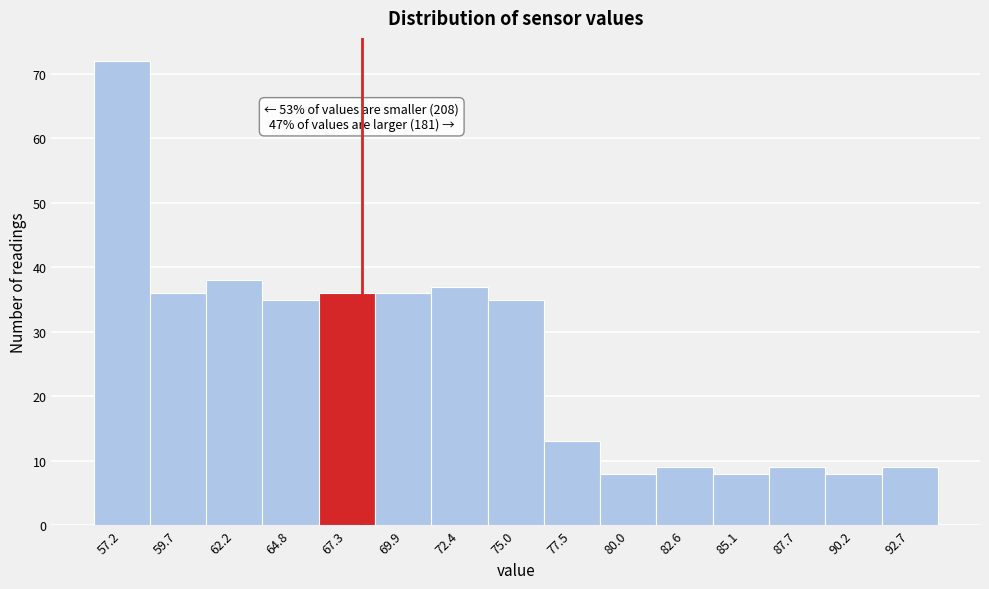

Over which range of the x-axis is the bar tallest?

56.0 to 58.5